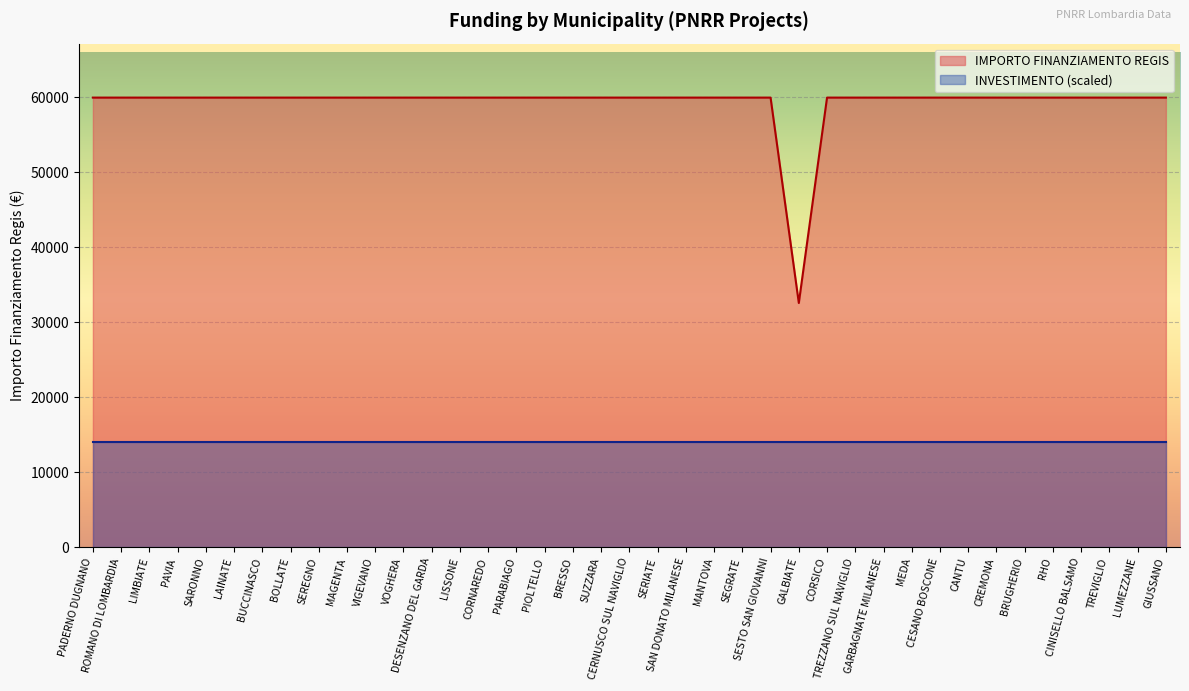

What position from the right is MEDA?

10